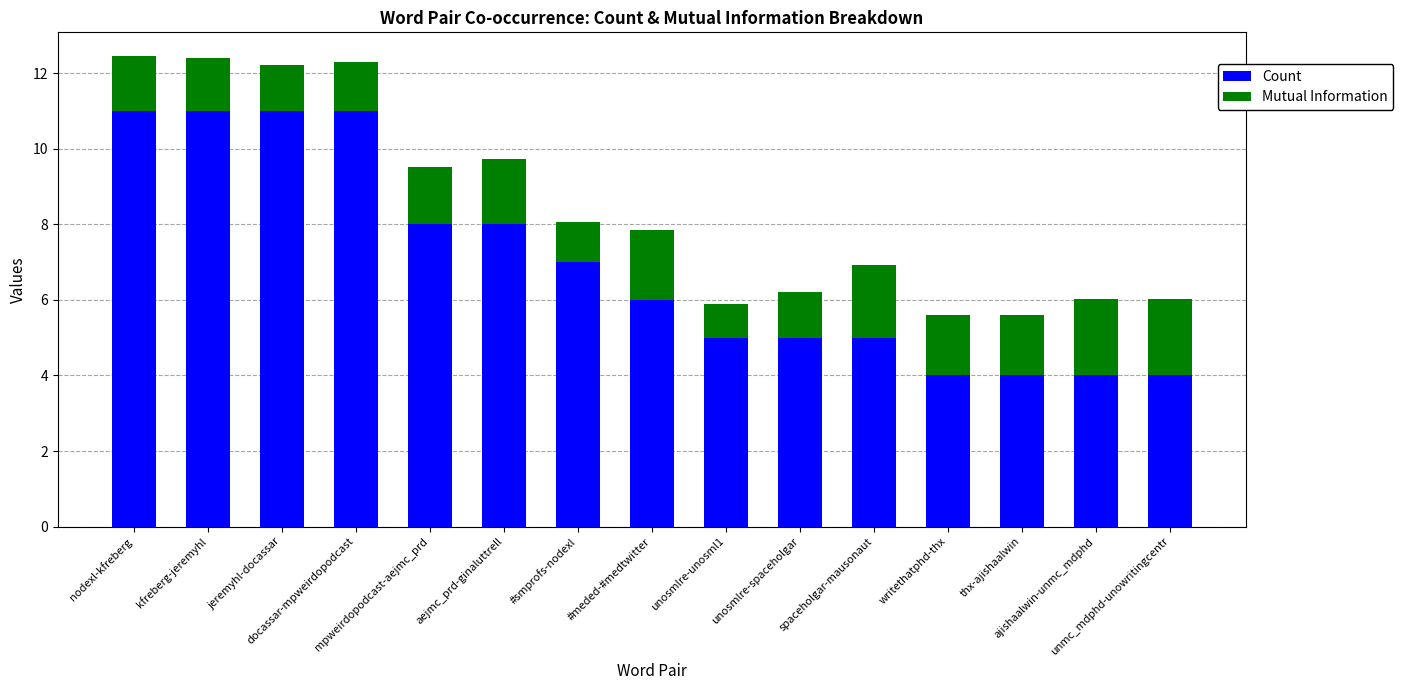

What are all the series names shown in the legend?

Count, Mutual Information